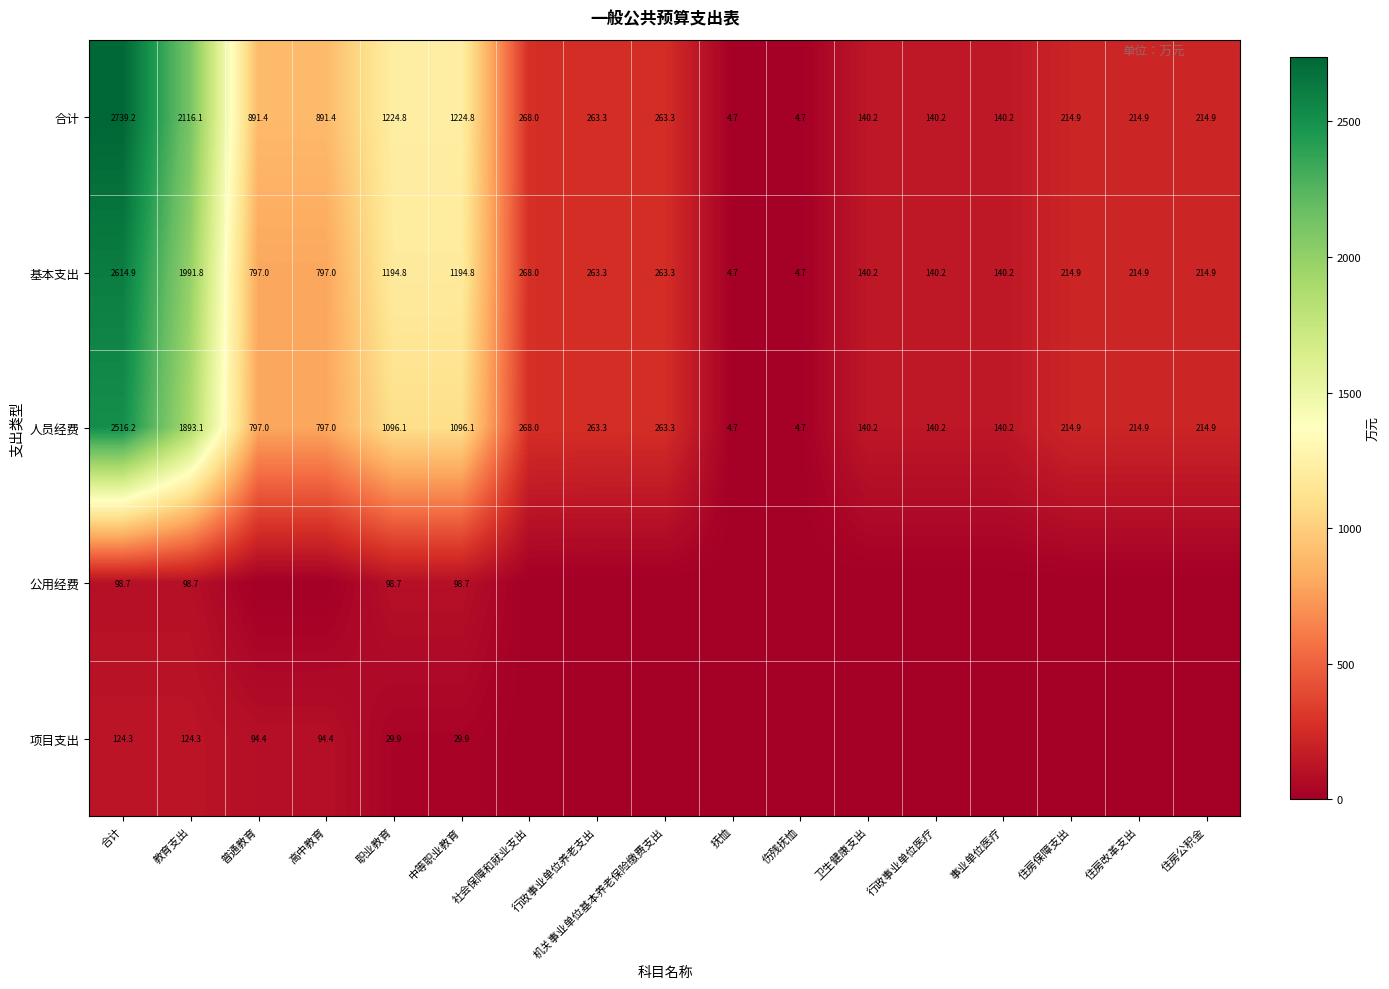

What is the total value across all series at 中等职业教育?

3644.3